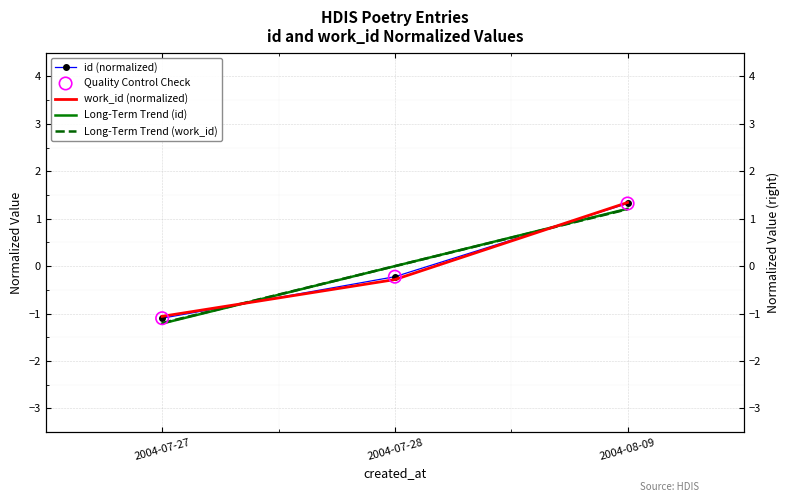

What is the total value across all series at 2004-07-27?

-5.7